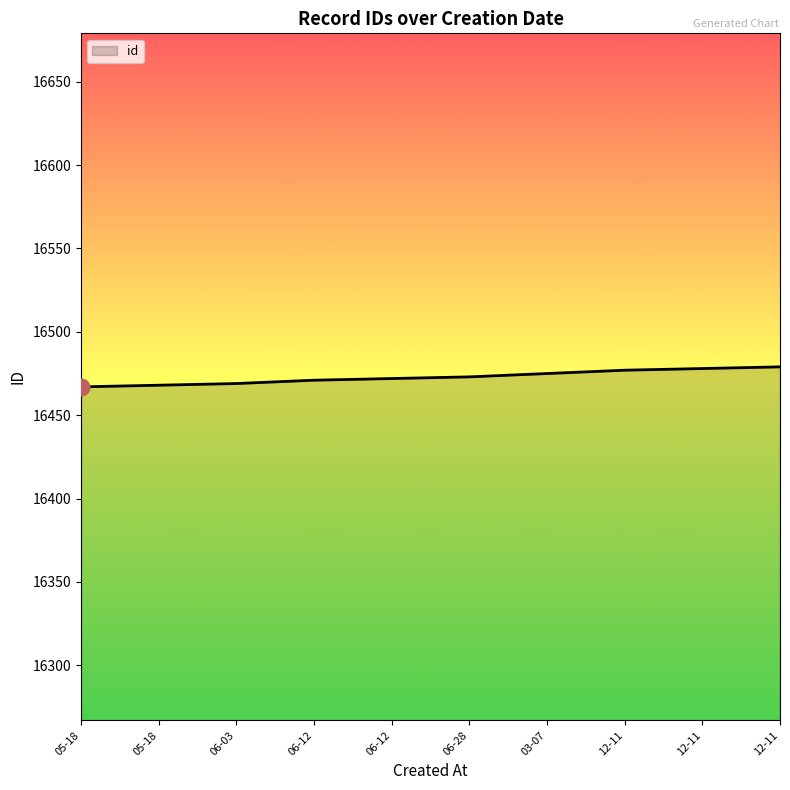

List the labels in order of value, smallest first.

2005-05-18, 2005-05-18, 2005-06-03, 2005-06-12, 2005-06-12, 2005-06-28, 2006-03-07, 2006-12-11, 2006-12-11, 2006-12-11